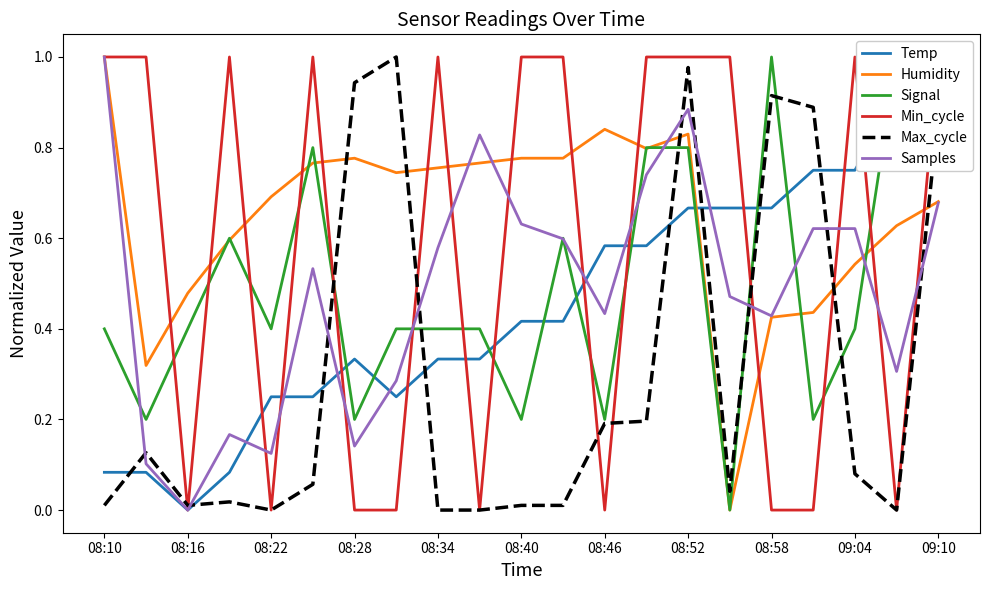

True or false: Max_cycle has a value of 0.0 at 08:40.

True